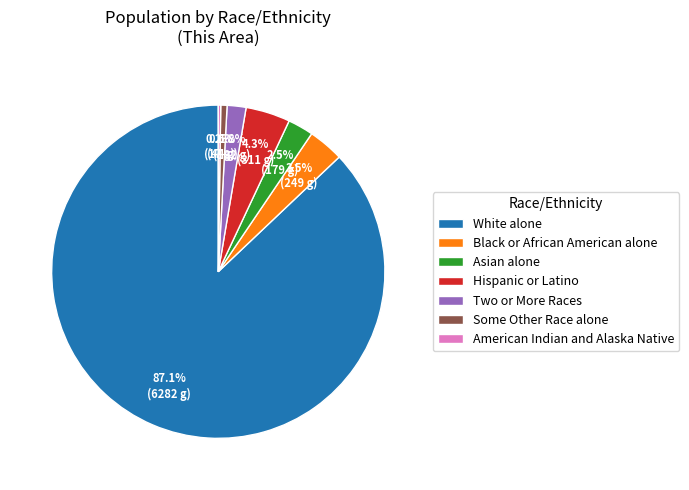

Between White alone and Black or African American alone, which is larger?

White alone